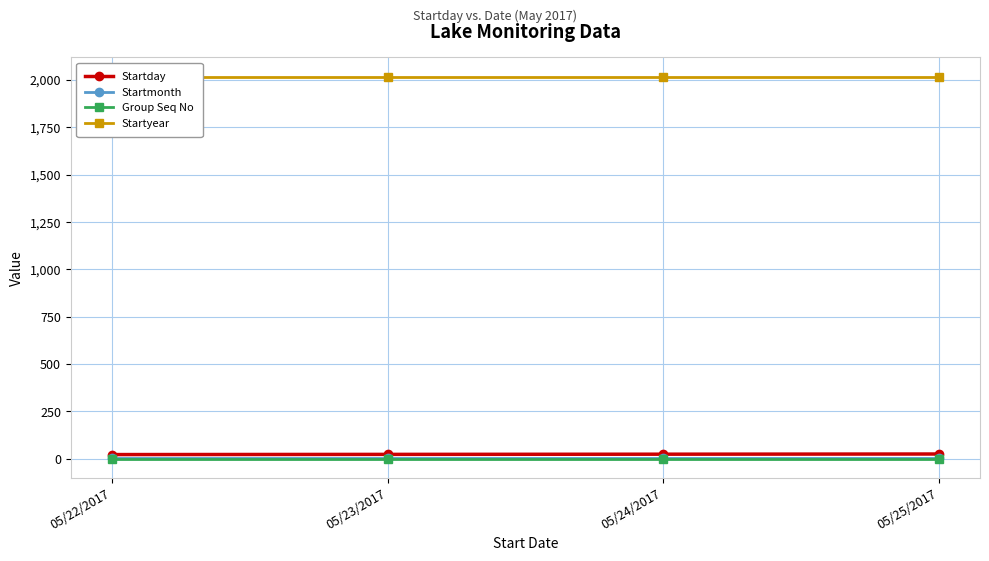

Read the Startyear value at 05/23/2017.

2017